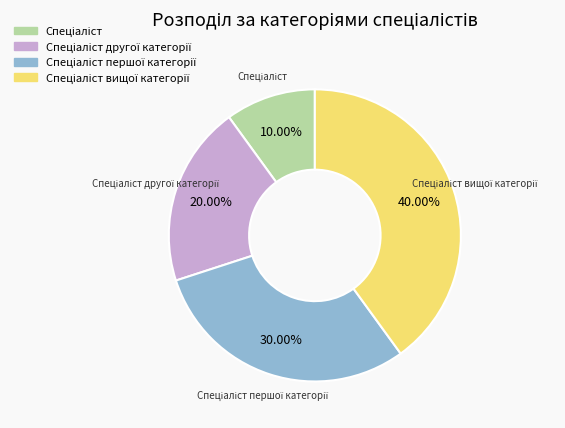

How many slices are in this pie chart?

4